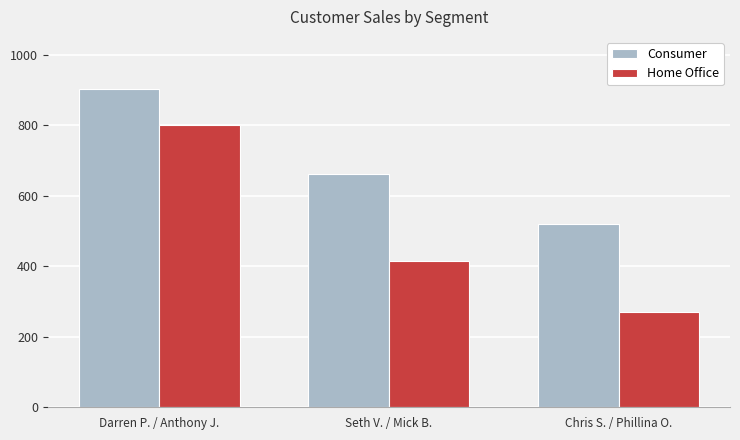

How many bars are there in each group?

2